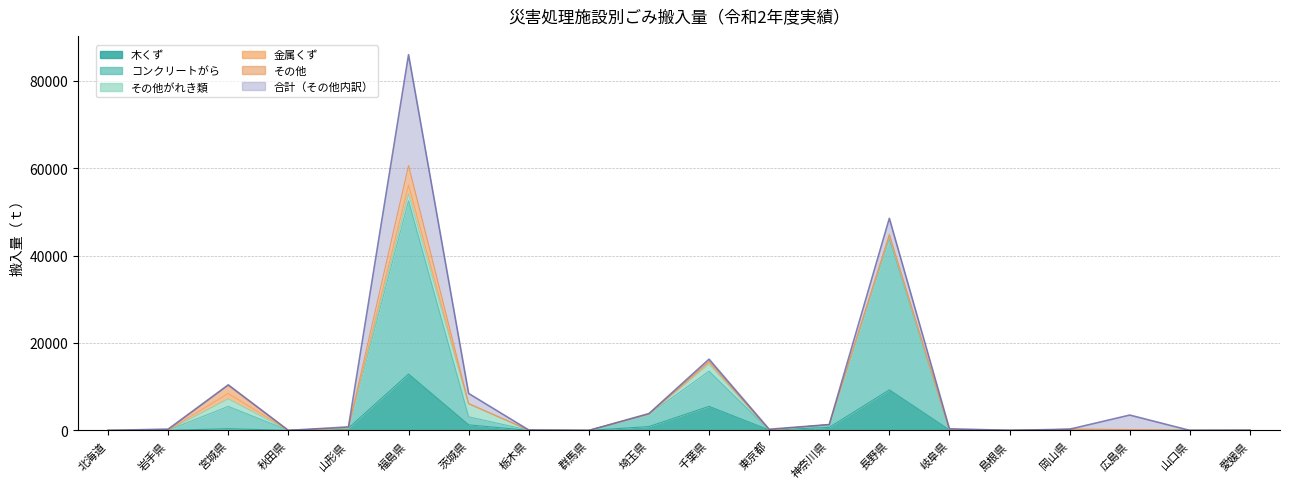

True or false: コンクリートがら and 木くず intersect in this chart.

False